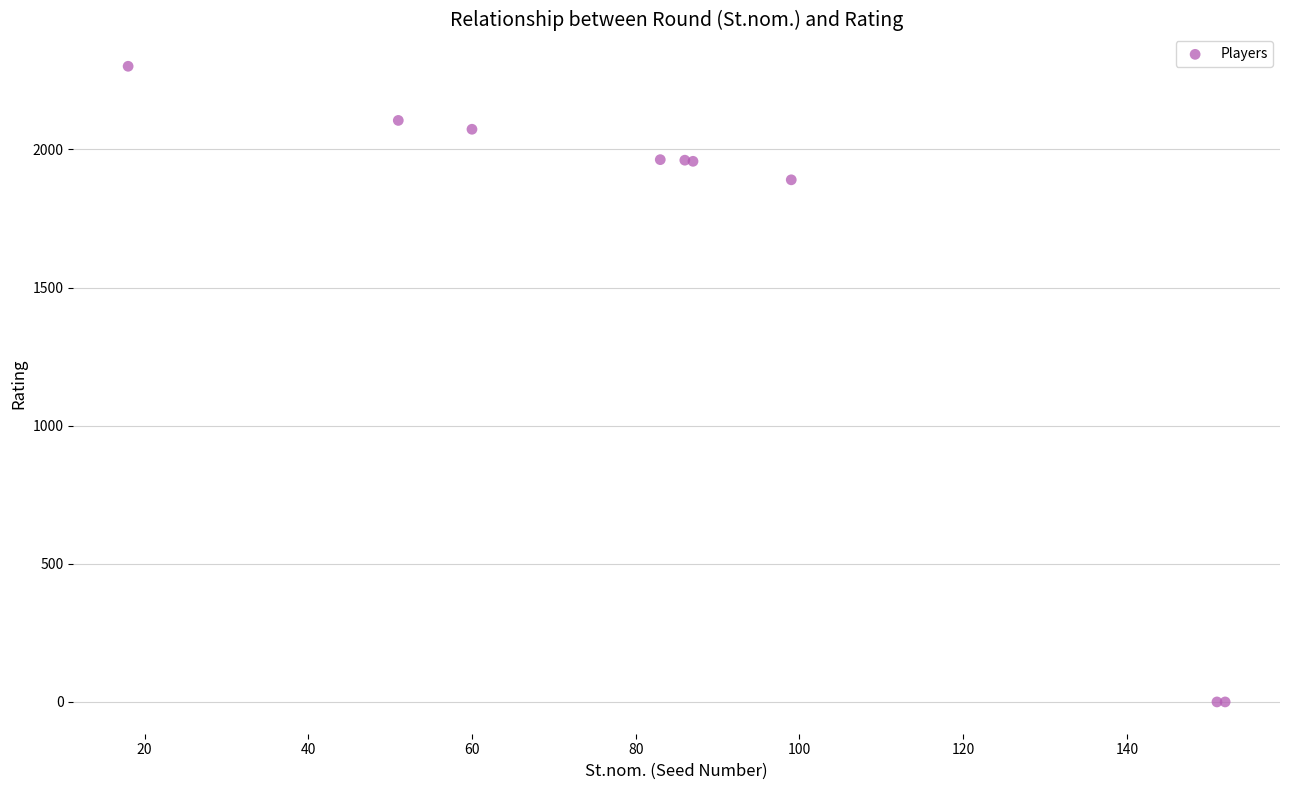

What Y value in the scatter plot is closest to 1150?

1890